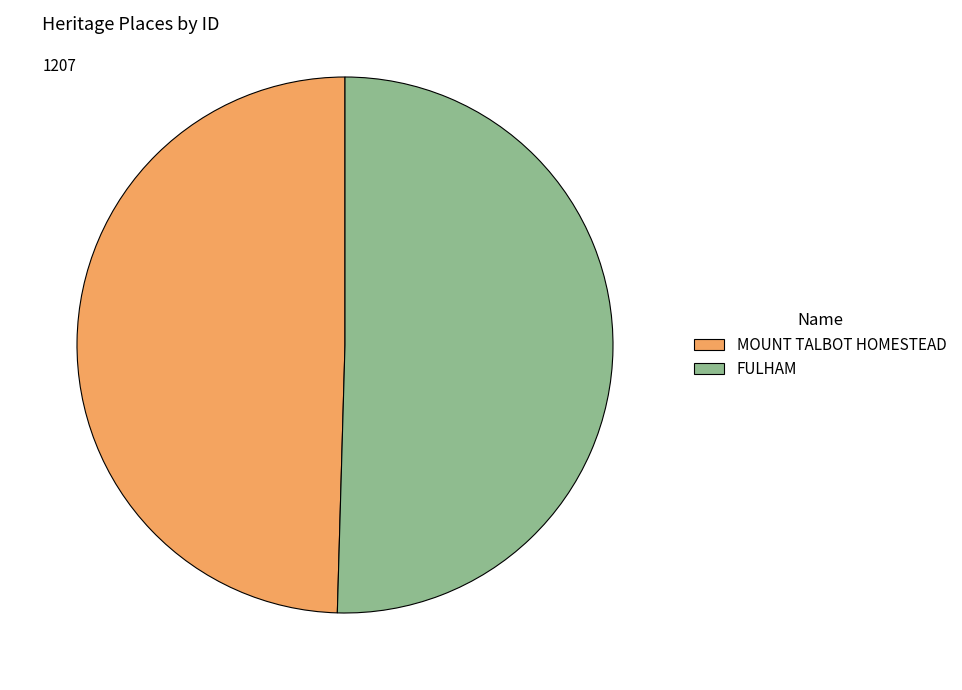

What is the smallest slice in the pie chart?

MOUNT TALBOT HOMESTEAD